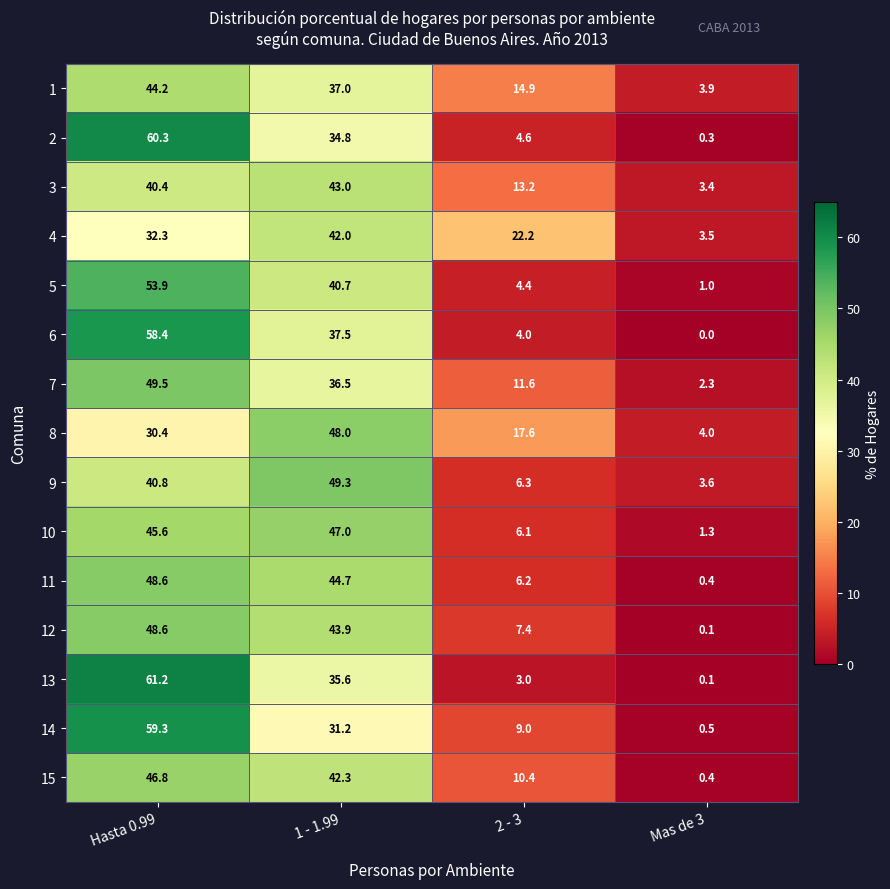

Which series has the widest spread of values?

13